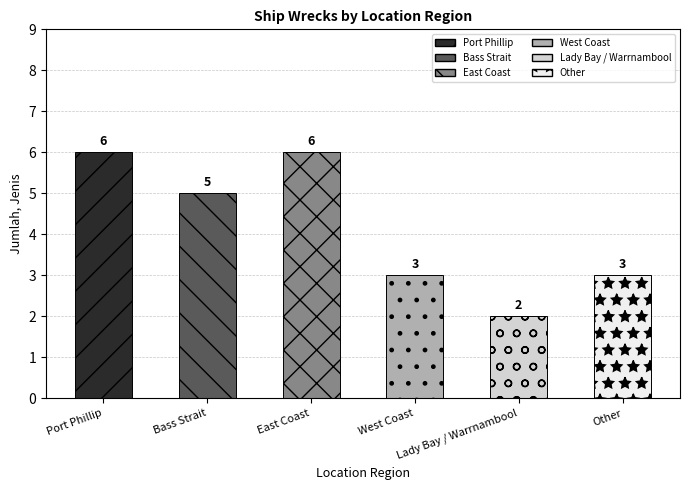

What is the difference between the second highest and minimum values?

4